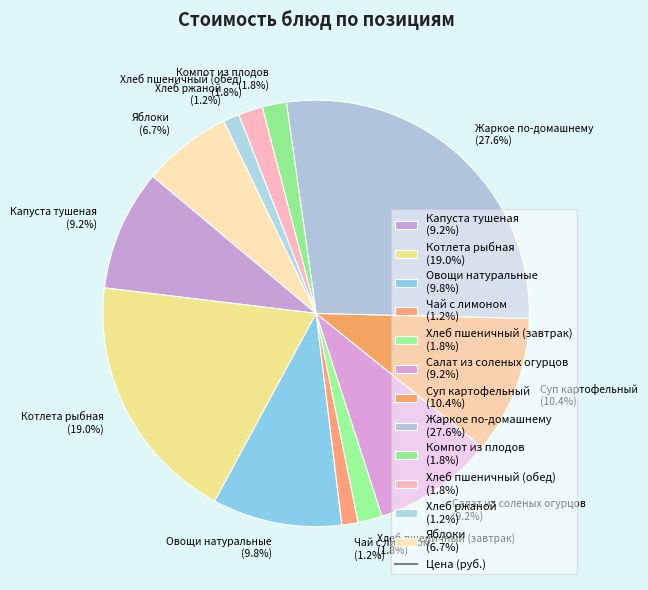

How many slices are in this pie chart?

12